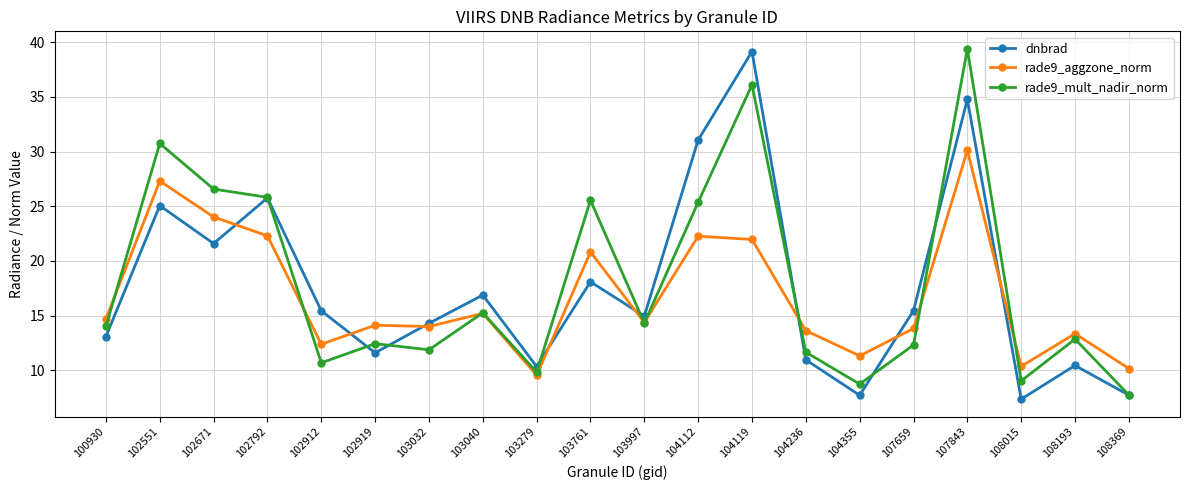

How many interior local valleys does the rade9_mult_nadir_norm series have?

6